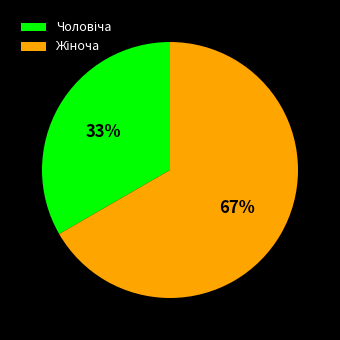

To the nearest percent, what is the average slice percentage?

50%